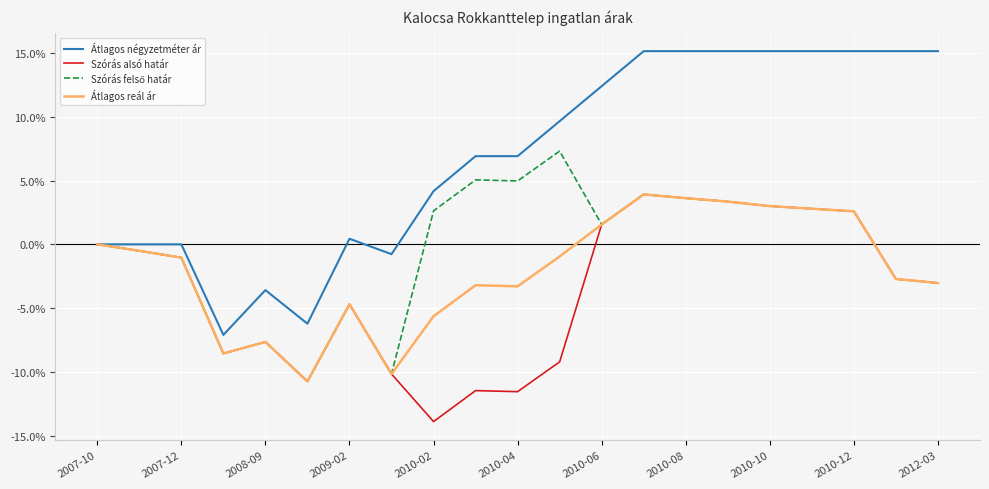

Which series has the largest total across all categories?

Átlagos négyzetméter ár